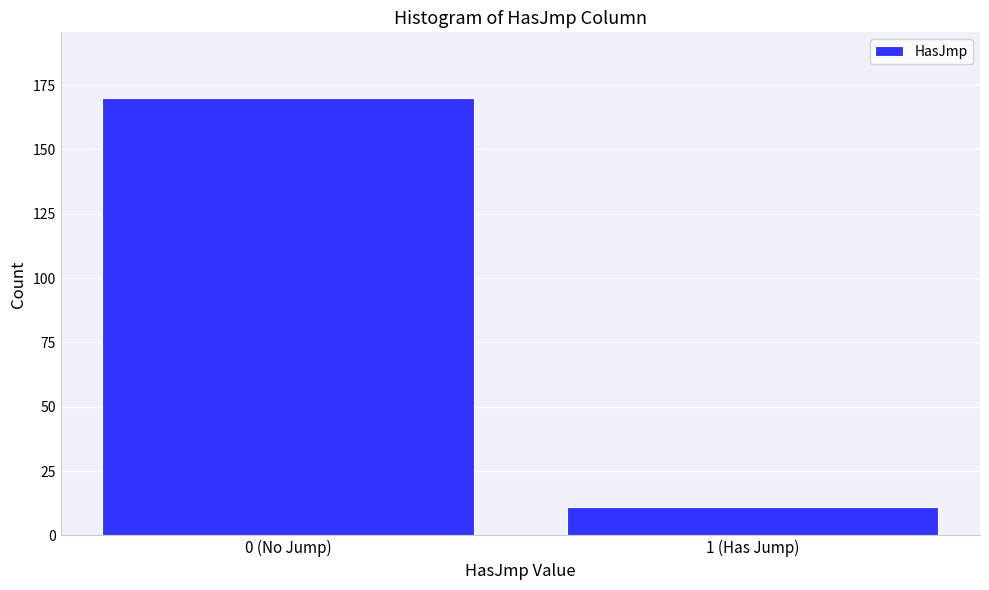

Reading left to right, list all the values displayed in this chart.

170	11